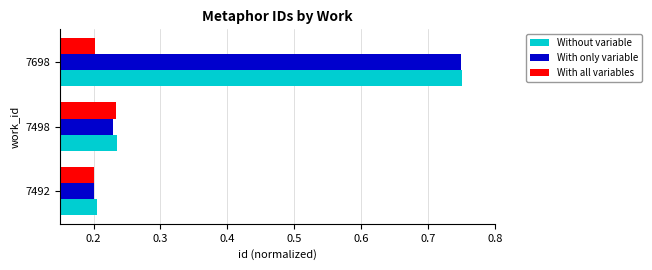

At which category is the sum across all series the highest?

7698